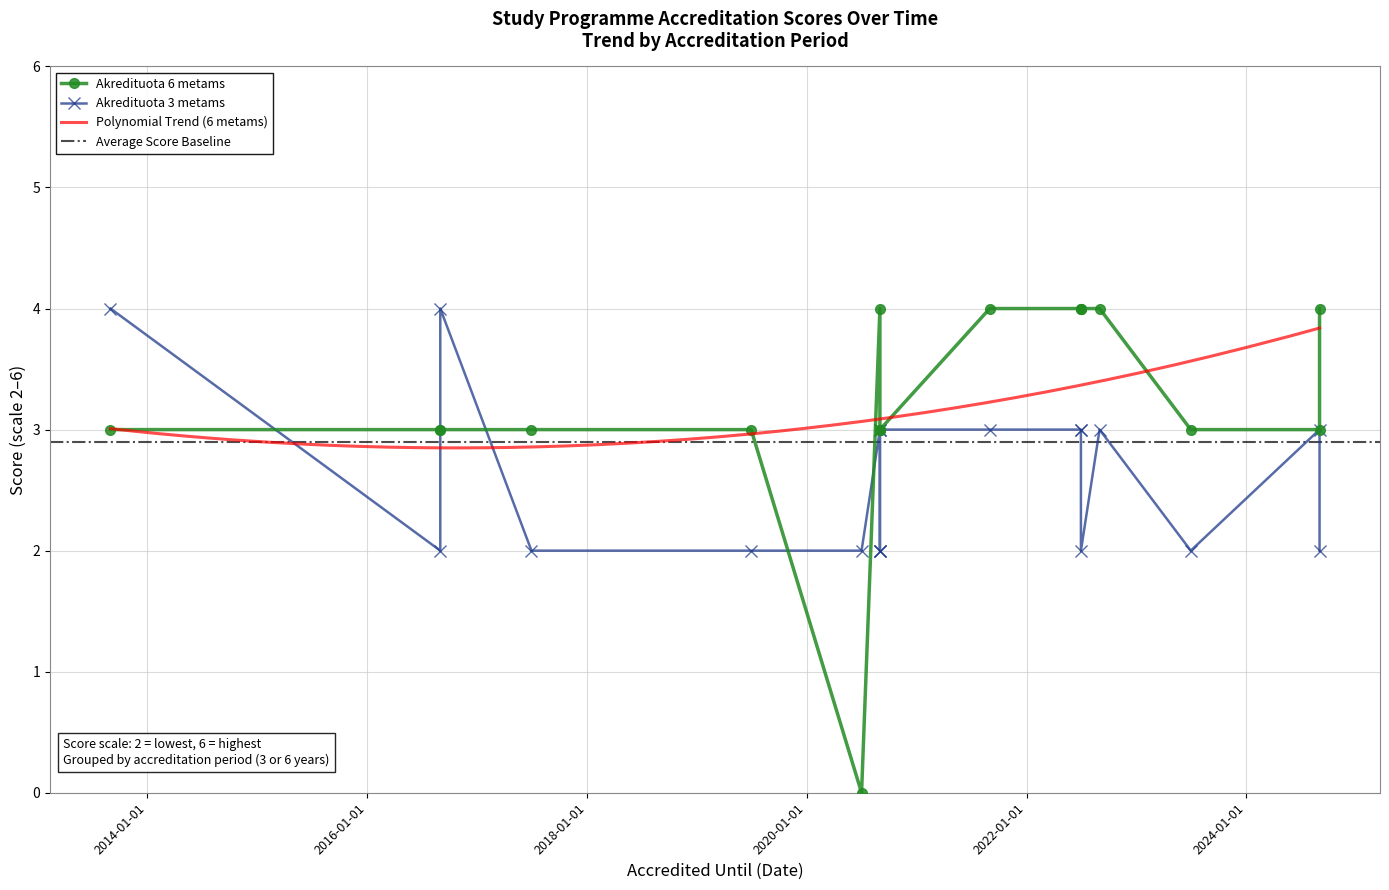

At which category is the sum across all series the highest?

2021-08-31